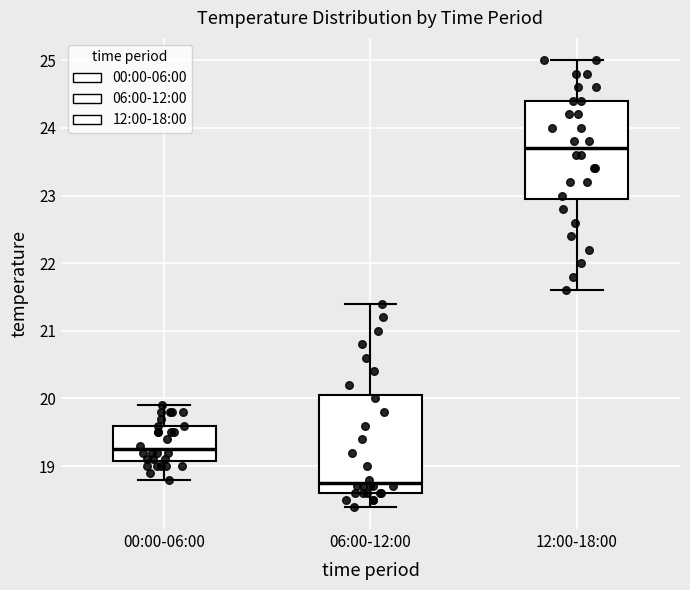

Reading left to right, transcribe this box plot: for each box, give where its median line is, the range the box spans, and where its two whiskers end, as read against the y-axis. The values are not printed on the chart, so give them approximately, as read against the axis.

00:00-06:00: median 19.3, box 19.1 to 19.6, whiskers 18.8 to 19.9
06:00-12:00: median 18.8, box 18.6 to 20.1, whiskers 18.4 to 21.4
12:00-18:00: median 23.7, box 23.0 to 24.4, whiskers 21.6 to 25.0